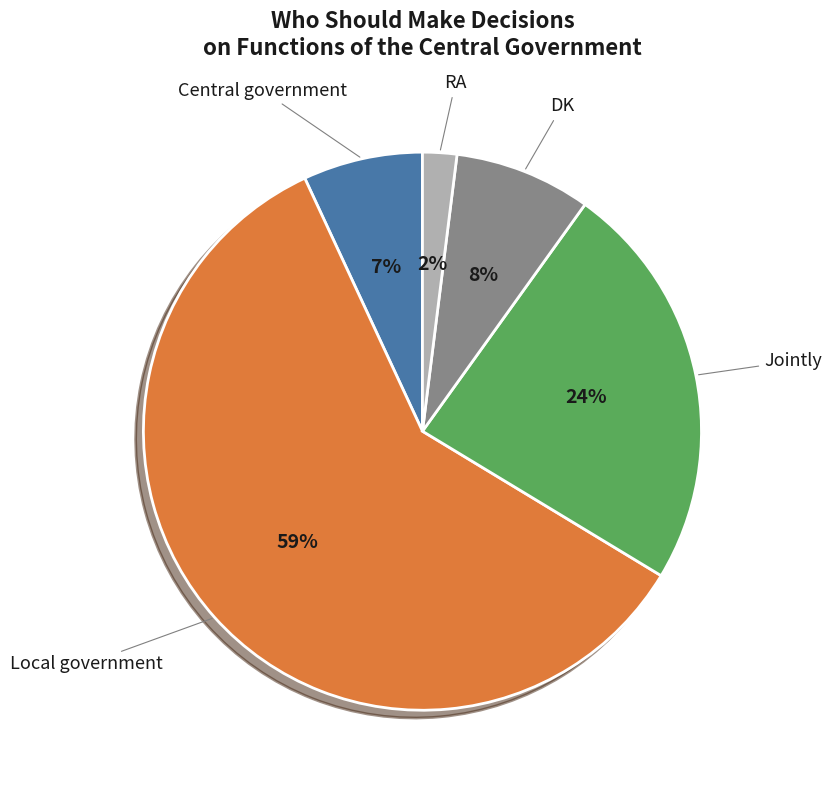

Which has a higher value, RA or DK?

DK